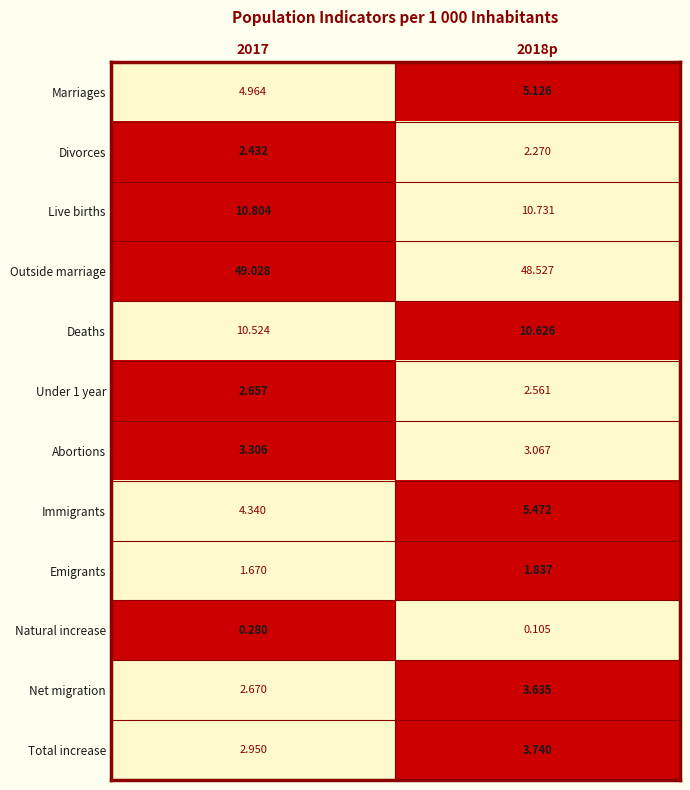

Which series has the widest spread of values?

Immigrants